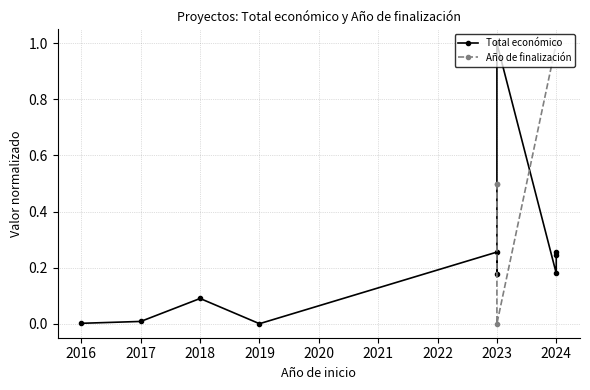

What is the difference between the second highest and second lowest values in the Total económico series?

0.3